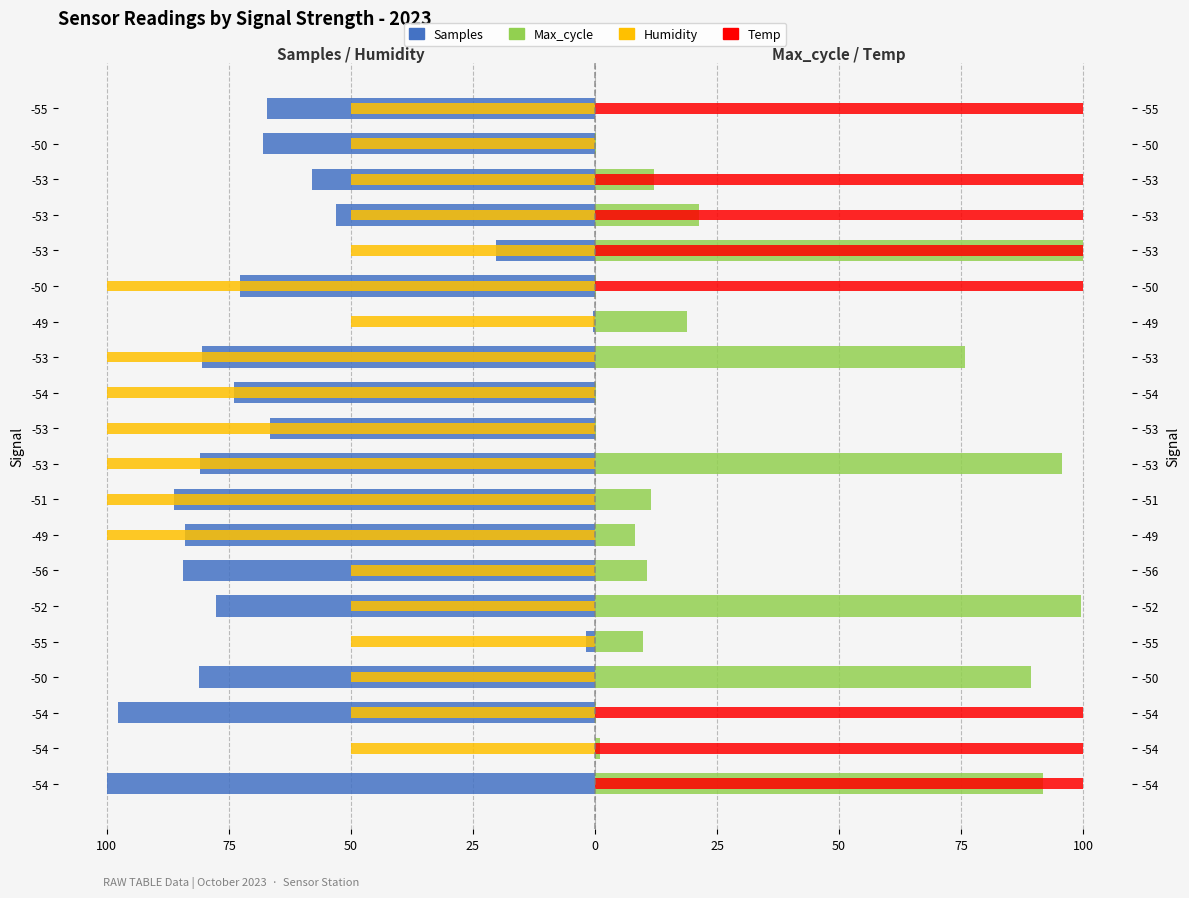

What is the difference between the maximum and second lowest values in the Temp series?

100.0